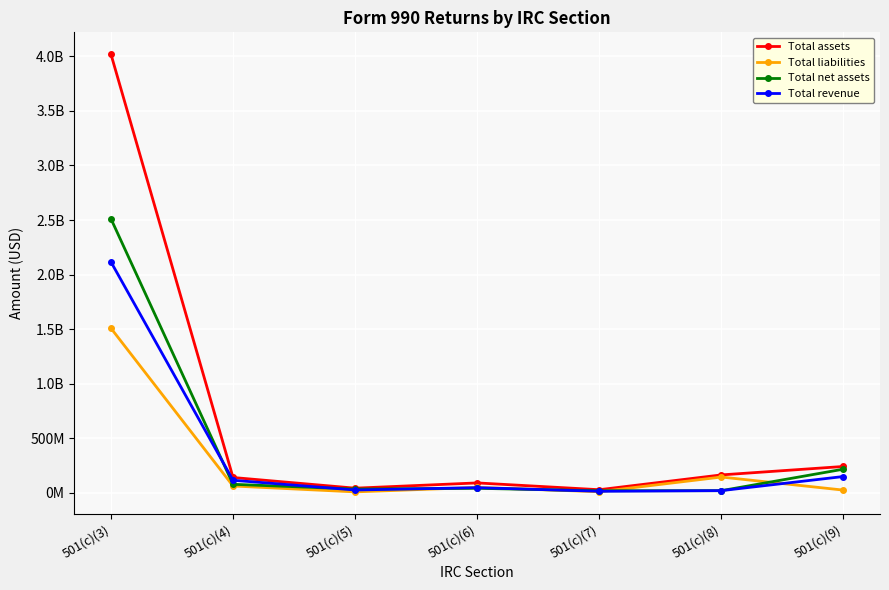

What position from the right is 501(c)(6)?

4